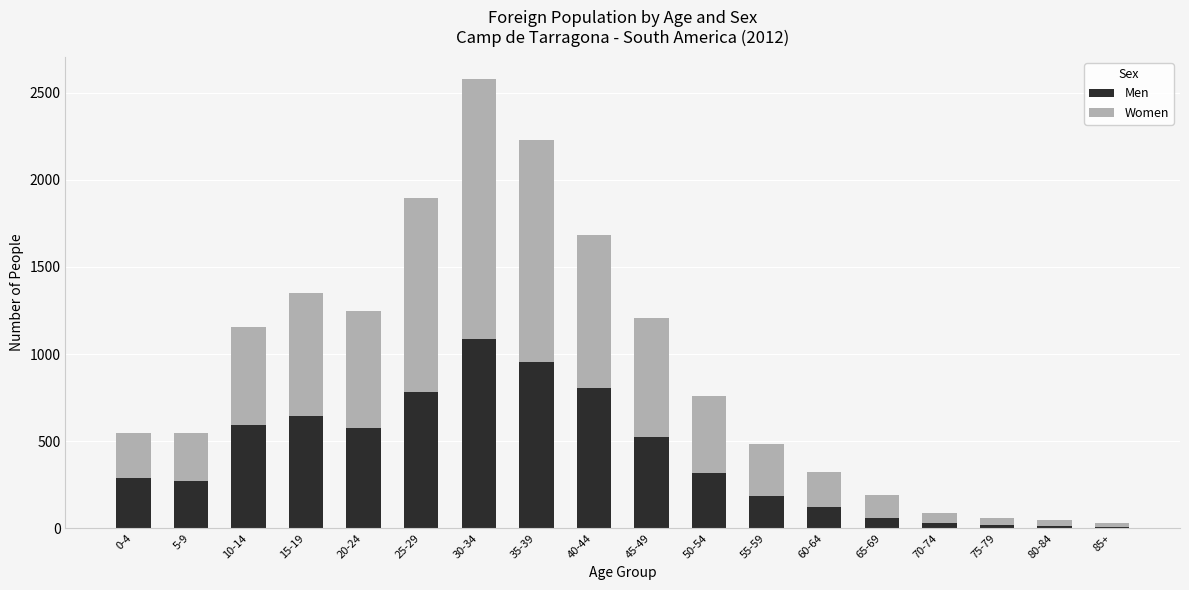

At which category is the sum across all series the highest?

30-34